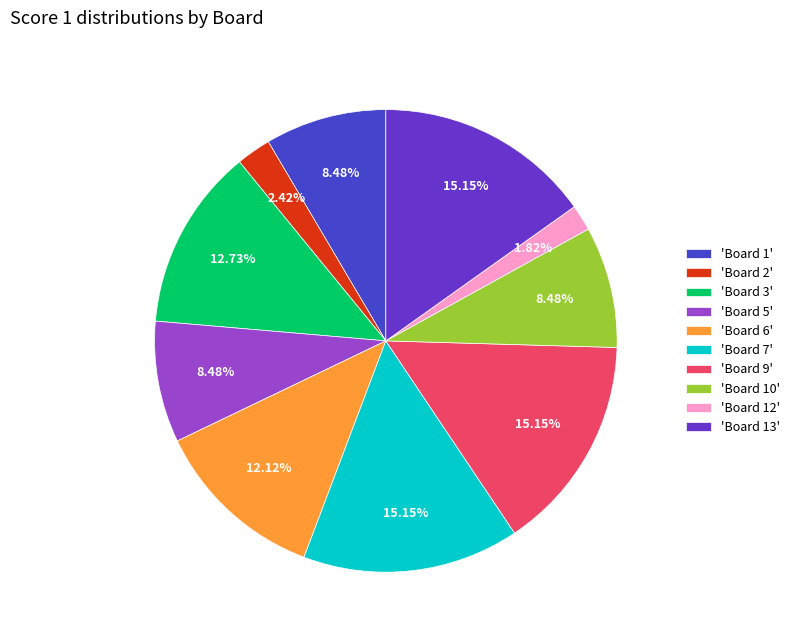

Which category has the biggest portion of the pie?

Board 7